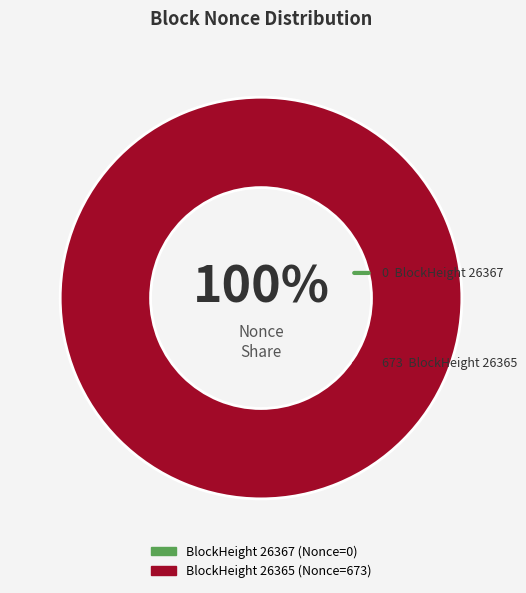

Which has a higher value, 26365 or 26367?

26365